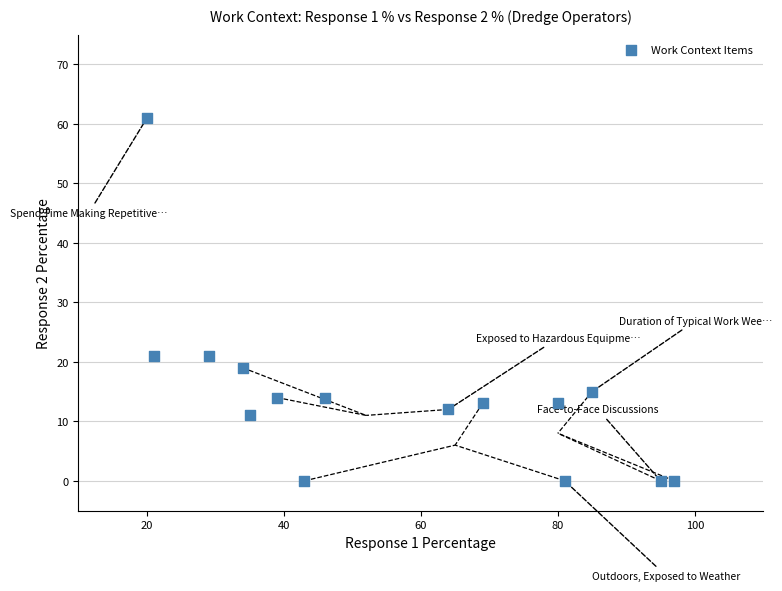

What is the range of Y values (max minus min)?

61